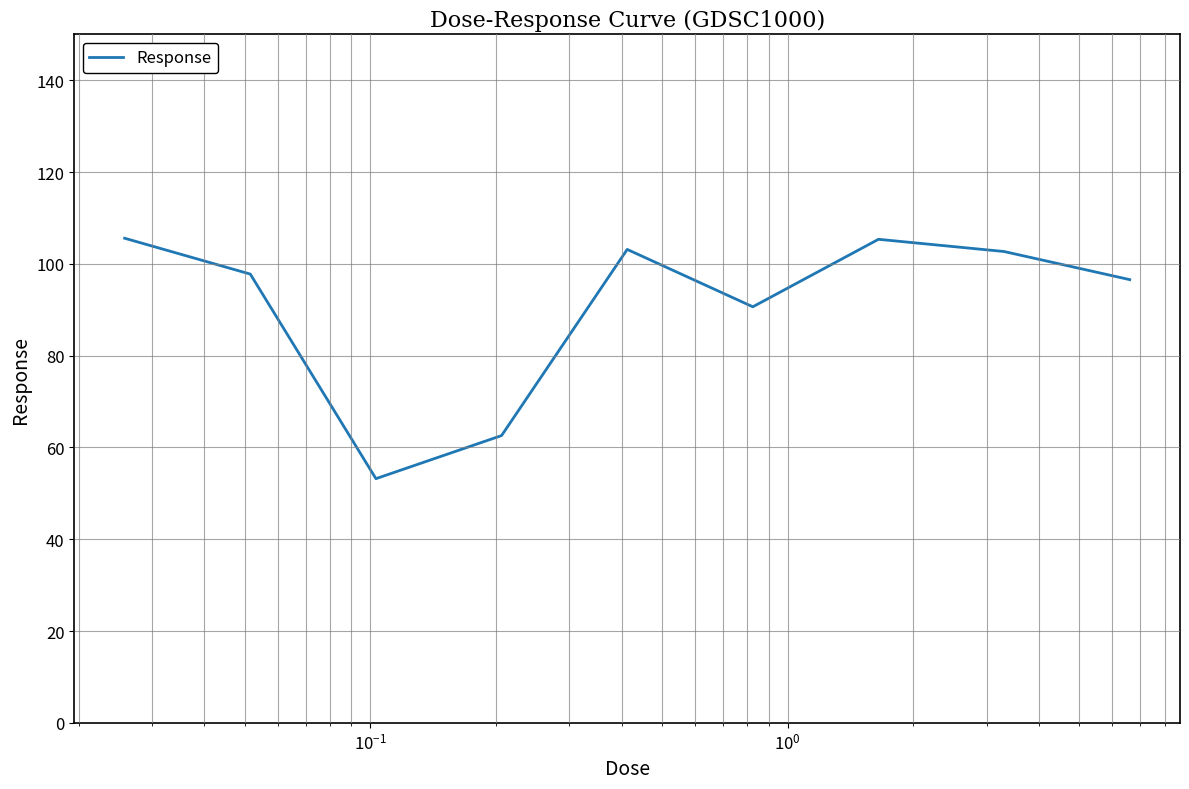

How many lines are shown in the chart?

1